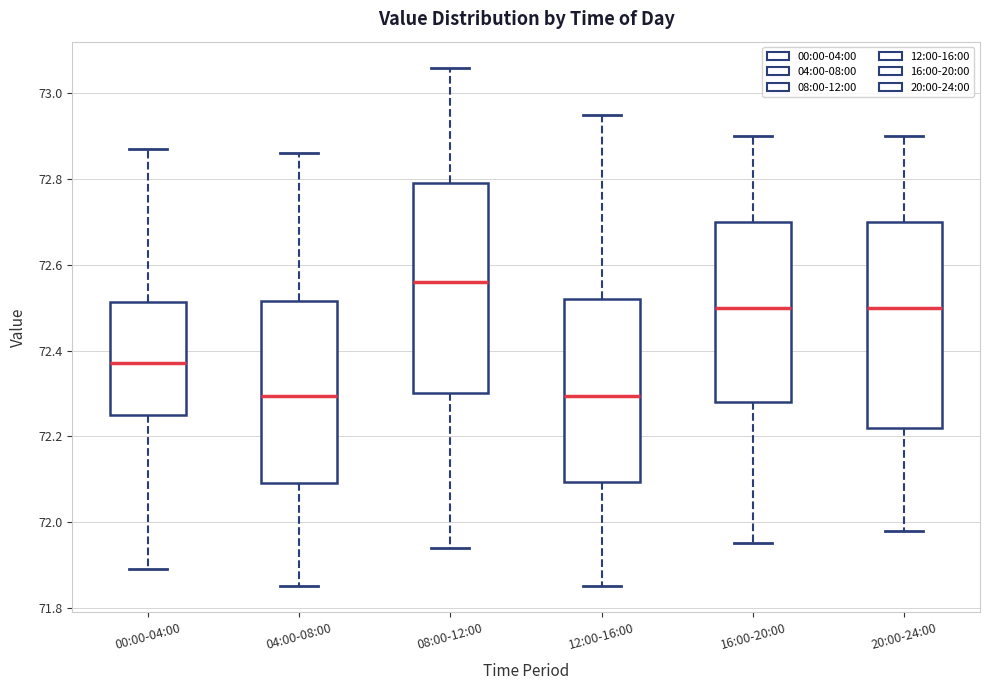

Reading left to right, transcribe this box plot: for each box, give where its median line is, the range the box spans, and where its two whiskers end, as read against the y-axis. The values are not printed on the chart, so give them approximately, as read against the axis.

00:00-04:00: median 72.38, box 72.26 to 72.52, whiskers 71.90 to 72.88
04:00-08:00: median 72.30, box 72.10 to 72.52, whiskers 71.86 to 72.86
08:00-12:00: median 72.56, box 72.30 to 72.80, whiskers 71.94 to 73.06
12:00-16:00: median 72.30, box 72.10 to 72.52, whiskers 71.86 to 72.96
16:00-20:00: median 72.50, box 72.28 to 72.70, whiskers 71.96 to 72.90
20:00-24:00: median 72.50, box 72.22 to 72.70, whiskers 71.98 to 72.90